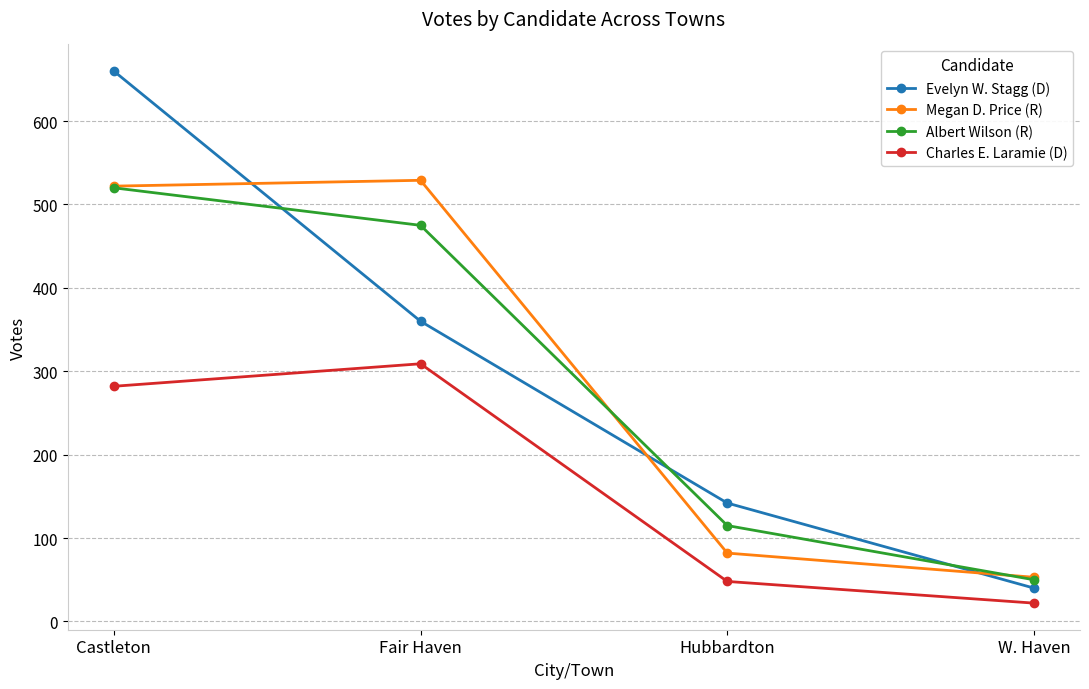

What is the total value across all series at Castleton?

1984